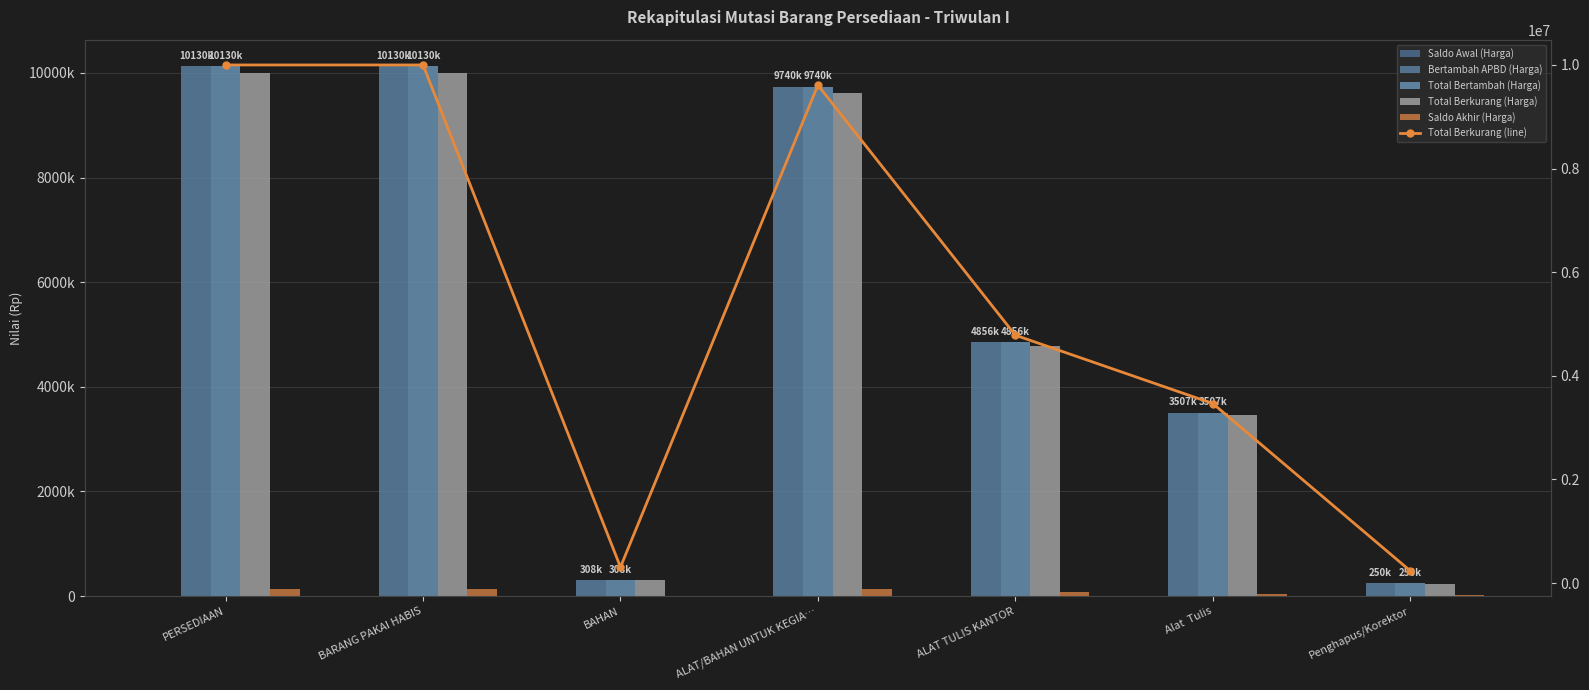

What is the sum of all Bertambah APBD (Harga) values?

38922750